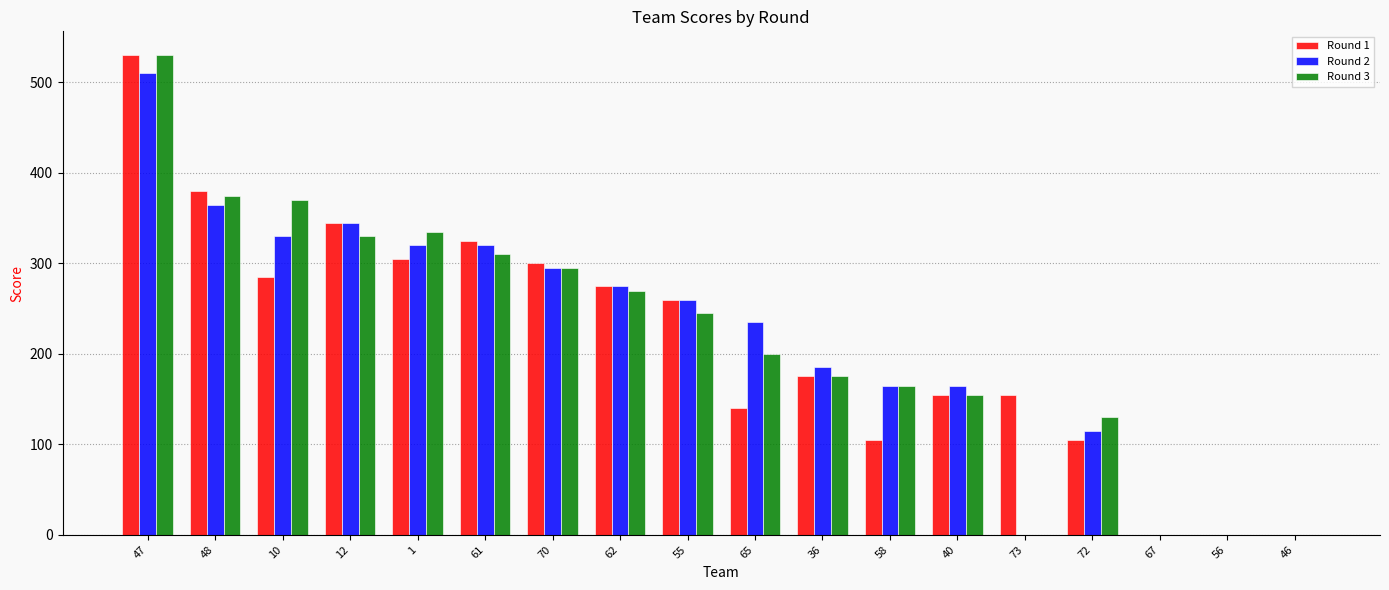

Between 72 and 56, which series saw the biggest shift?

Round 3